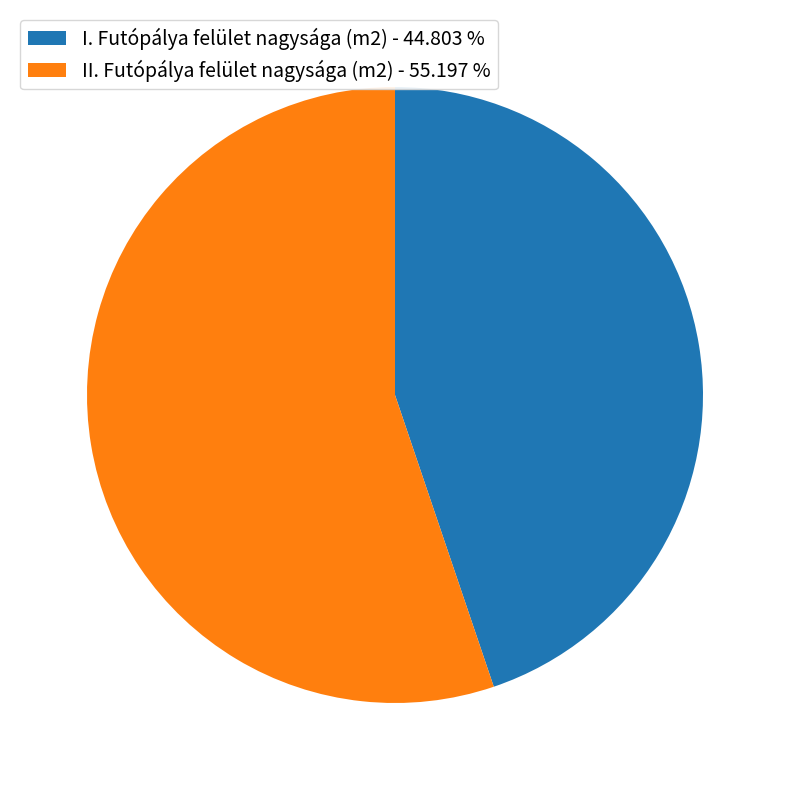

Does II. Futópálya felület nagysága (m2) - 55.197 % account for over 50% of the chart?

Yes